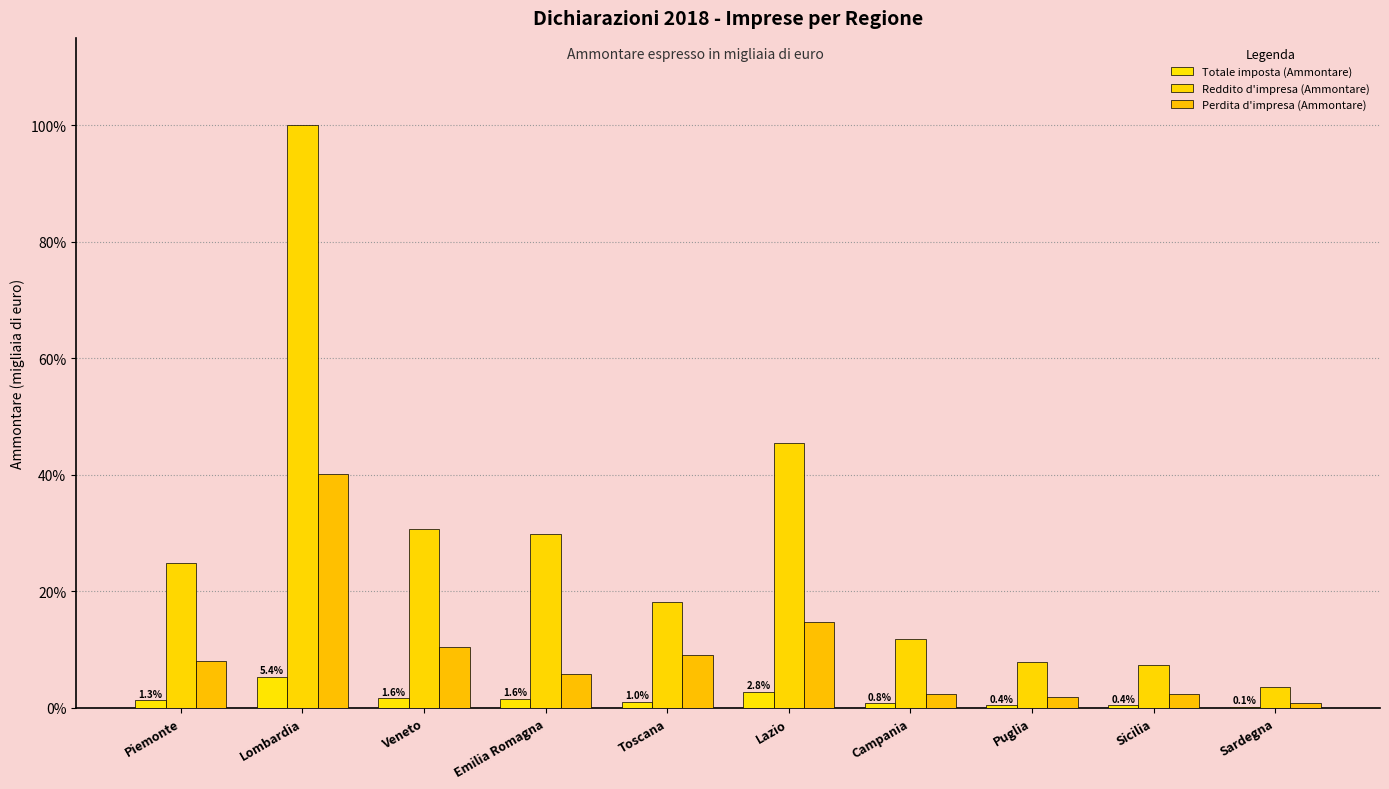

At which category is the sum across all series the highest?

Lombardia